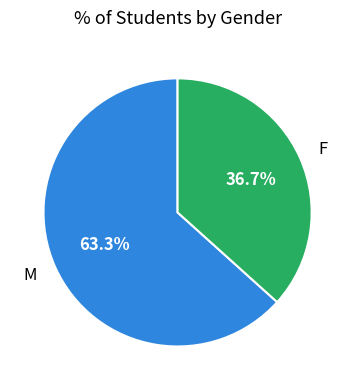

To the nearest percent, what percentage of the pie is F?

37%